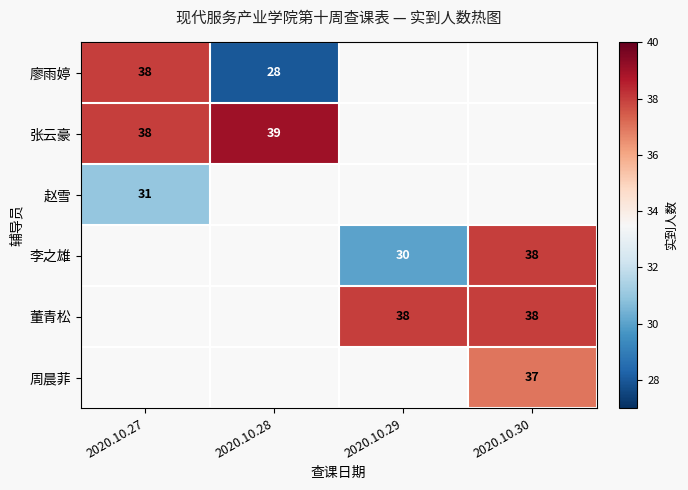

The 张云豪 series shows 53 at 2020.10.27. True or false?

False